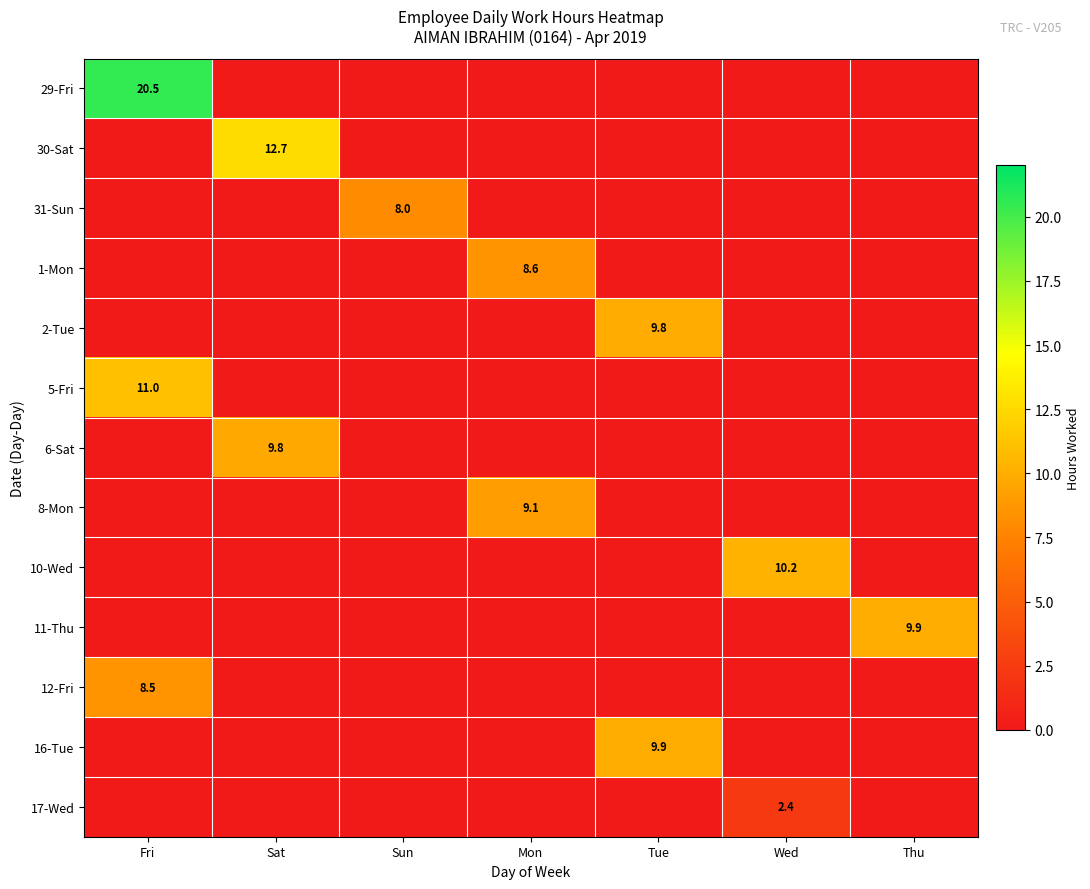

Which category has the highest value in the 10-Wed series?

Wed